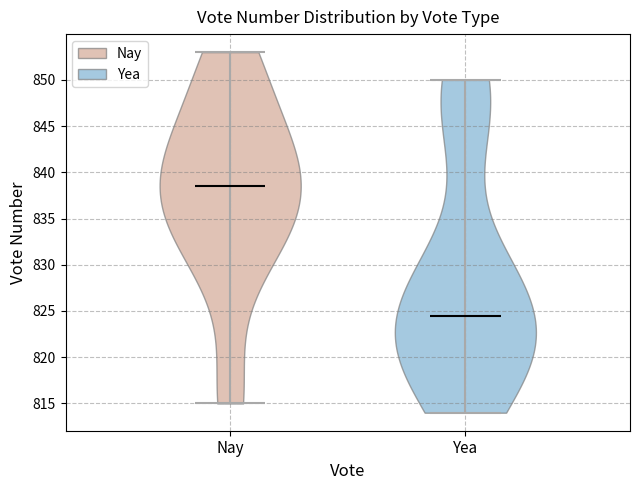

Where does the median line of the violin for Nay sit on the y-axis? The values are not printed on the chart, so give them approximately, as read against the axis.

838.5